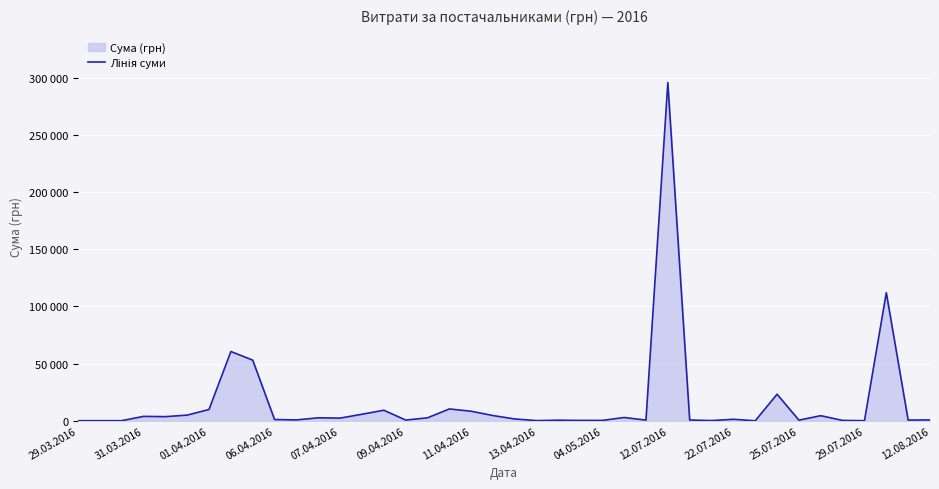

Reading left to right, what are all the values shown in this chart?

97.8	100.0	97.8	3855.6	3635.4	4960.2	9898.4	60564.6	53028.9	1111.6	774.4	2607.0	2354.0	5720.2	9235.2	633.1	2600.0	10355.9	8360.4	4573.8	1592.4	173.9	527.8	323.2	339.4	2886.0	600.0	295638.6	708.4	200.8	1321.3	11.2	23228.0	574.6	4460.0	331.6	97.8	111990.4	633.1	775.0